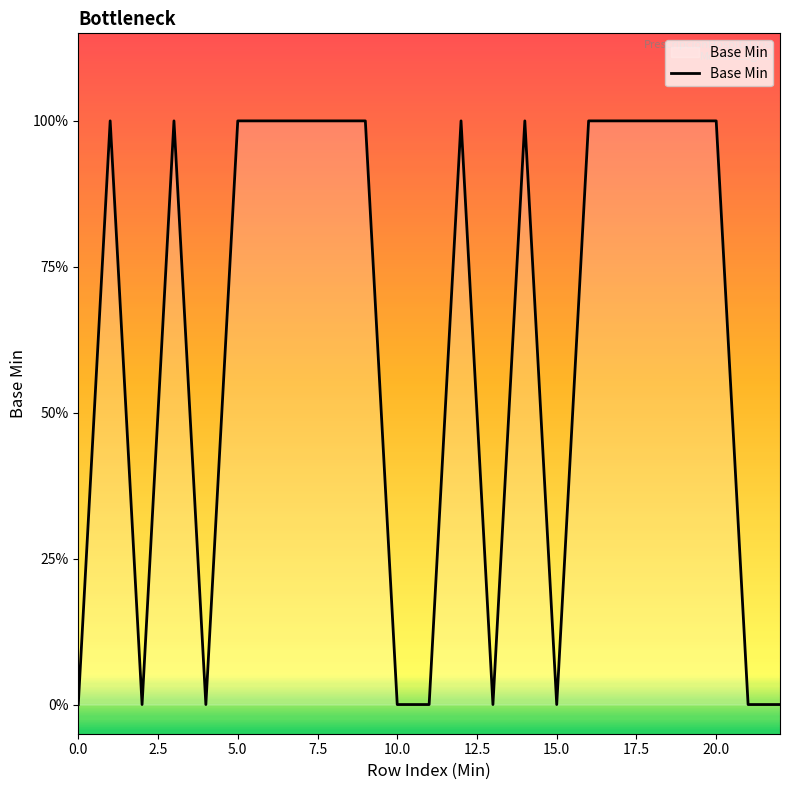

Does the chart have visible grid lines?

No